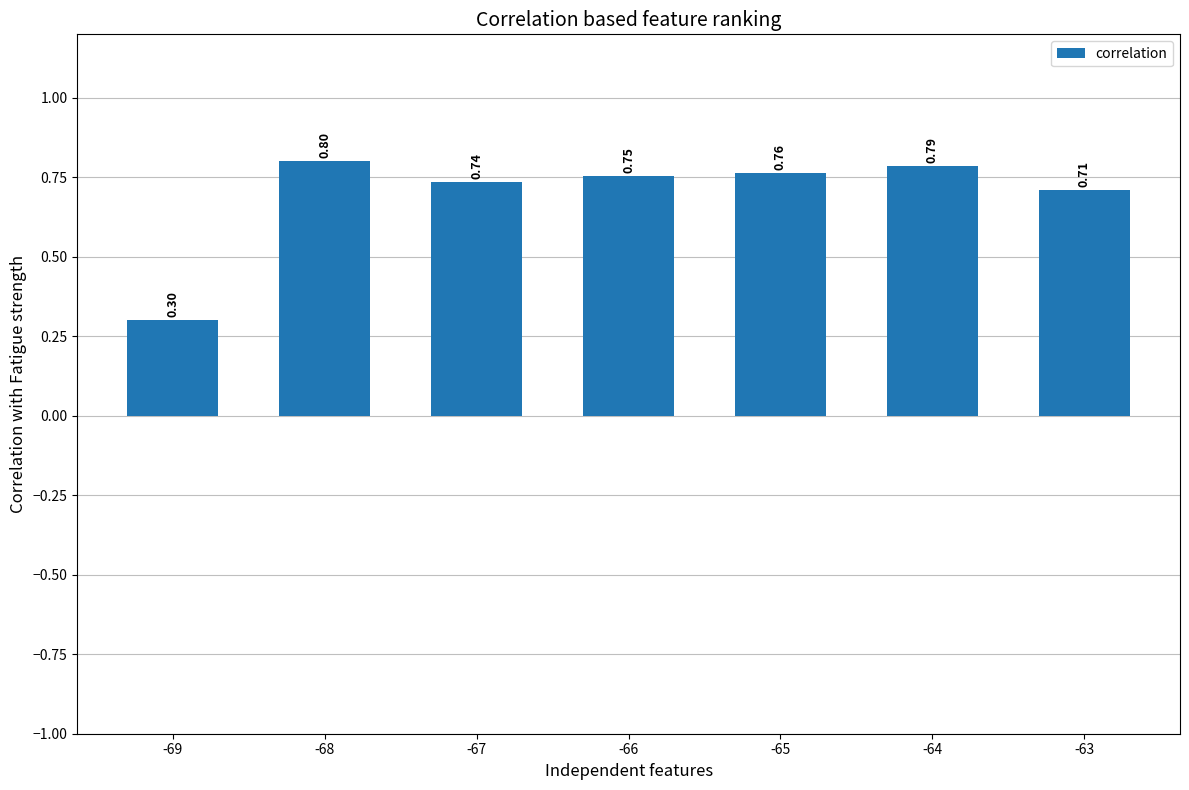

Between -67 and -66, which is larger?

-66